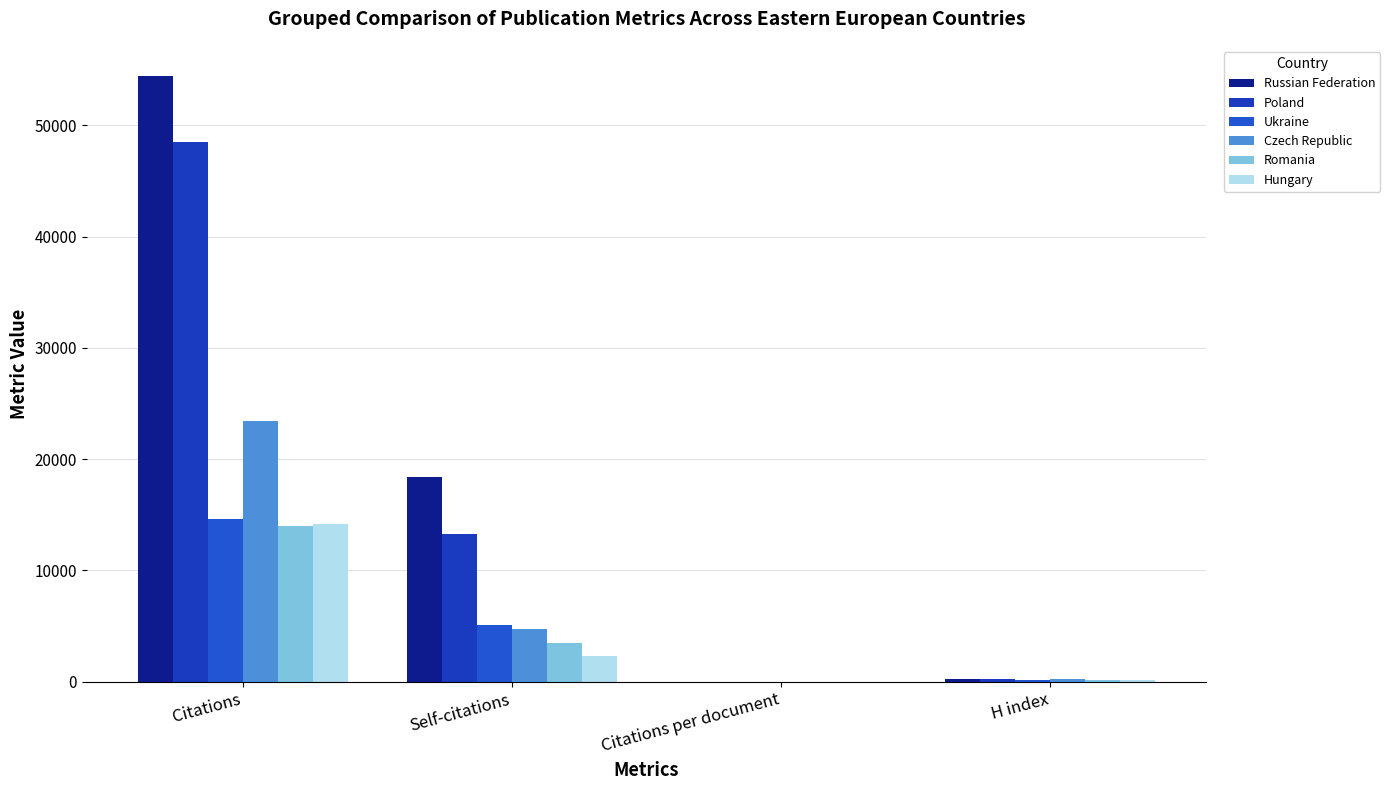

Which series has the widest spread of values?

Russian Federation